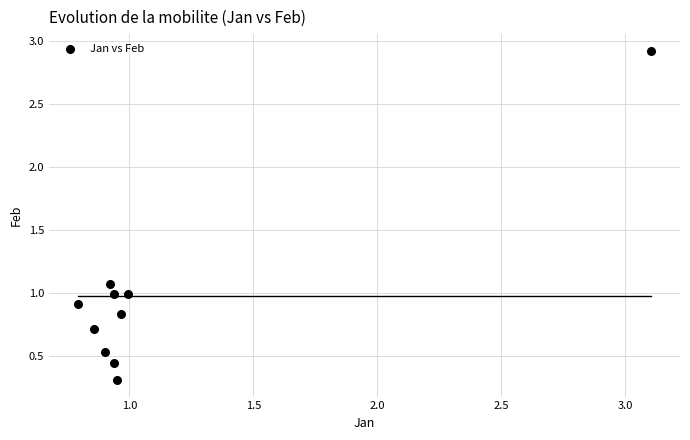

What is the average Y value?

1.0